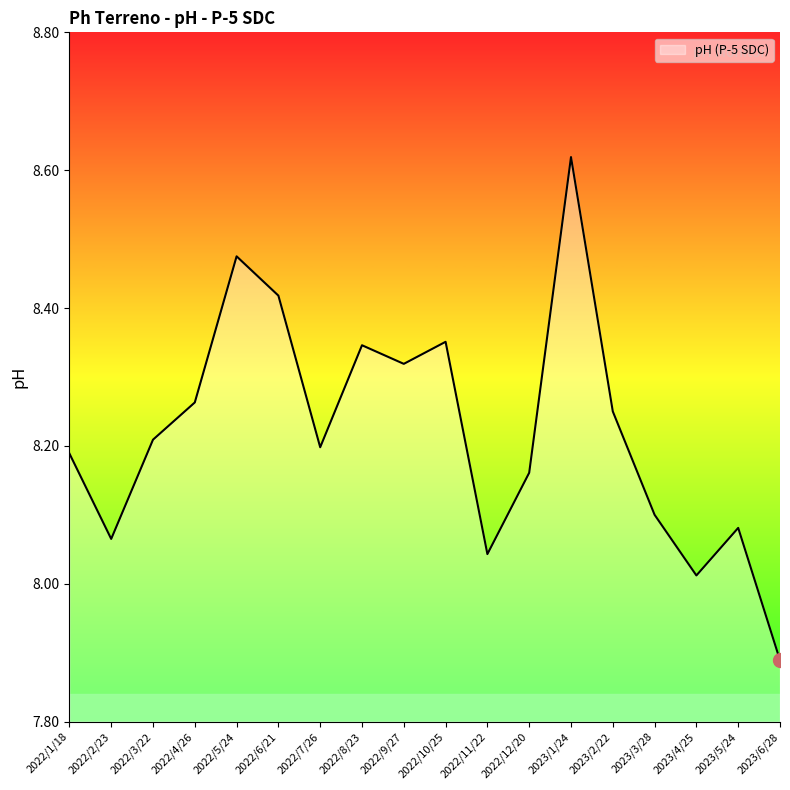

At which label does the data first exceed 8?

2022/1/18